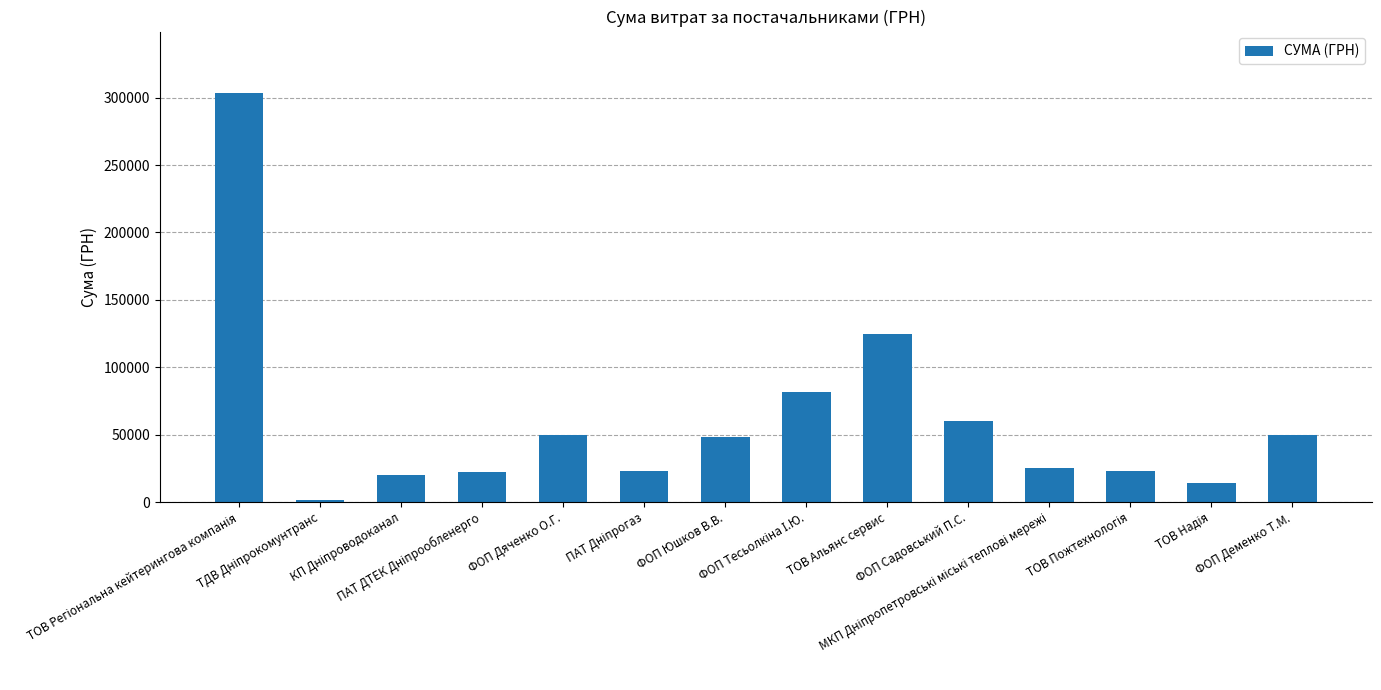

What is the value of the 13th bar from the left?

13817.2